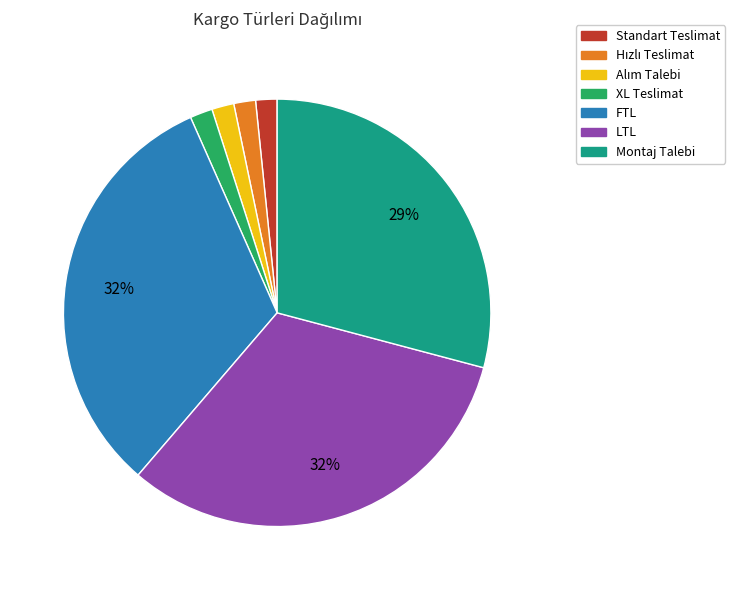

Combined, do Montaj Talebi and Standart Teslimat account for over 50%?

No